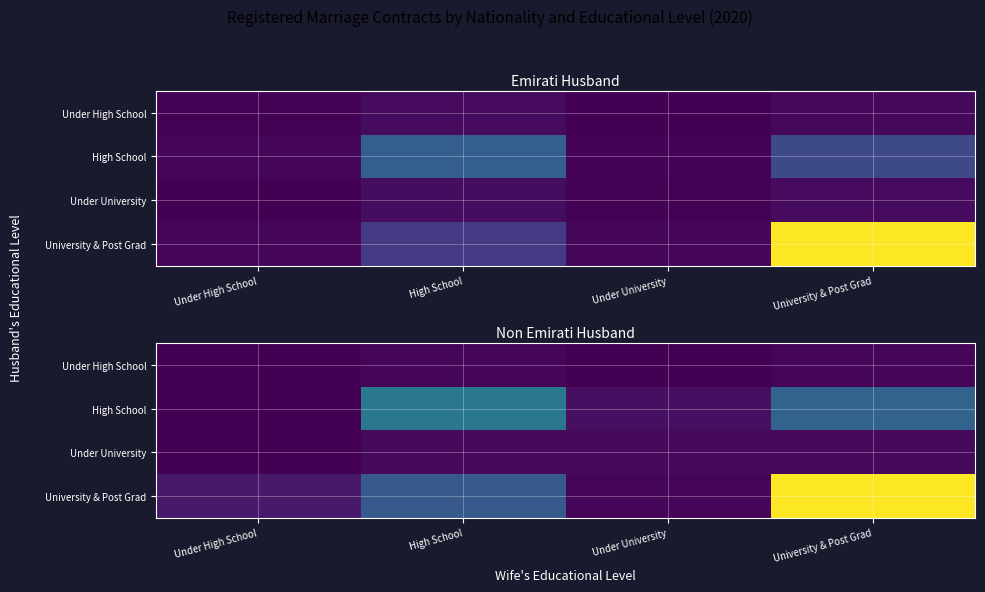

List the series in order of their peak value, highest first.

University & Post Grad, High School, Under University, Under High School